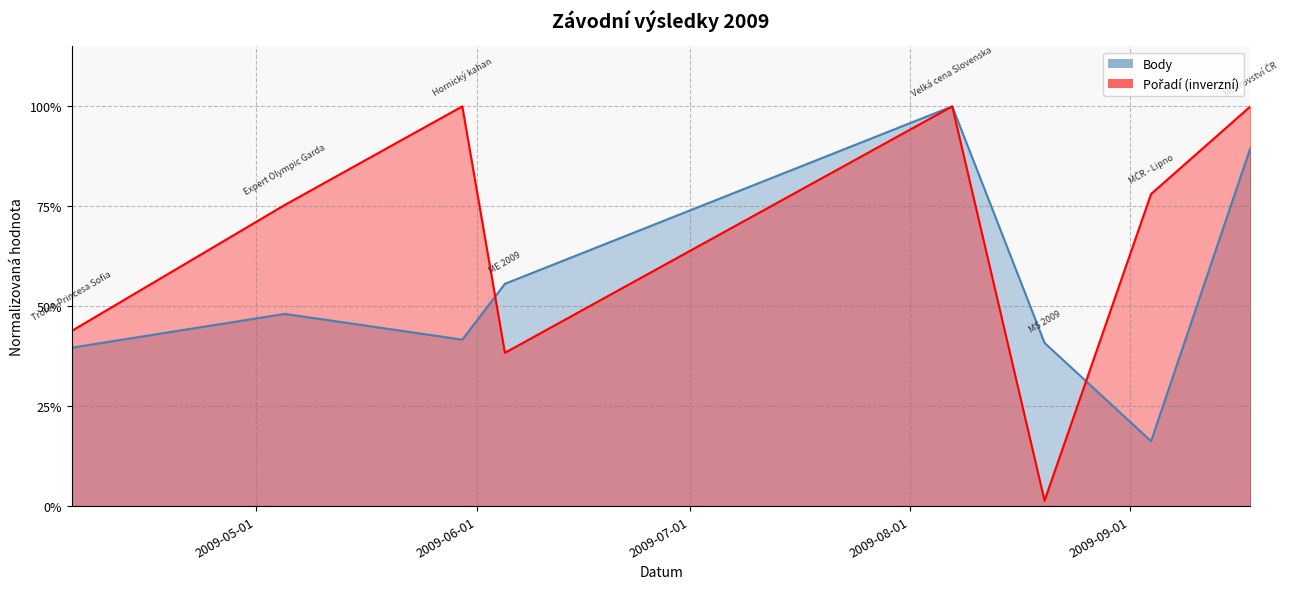

True or false: Body has a value of 0.5 at 2009-05-05.

True